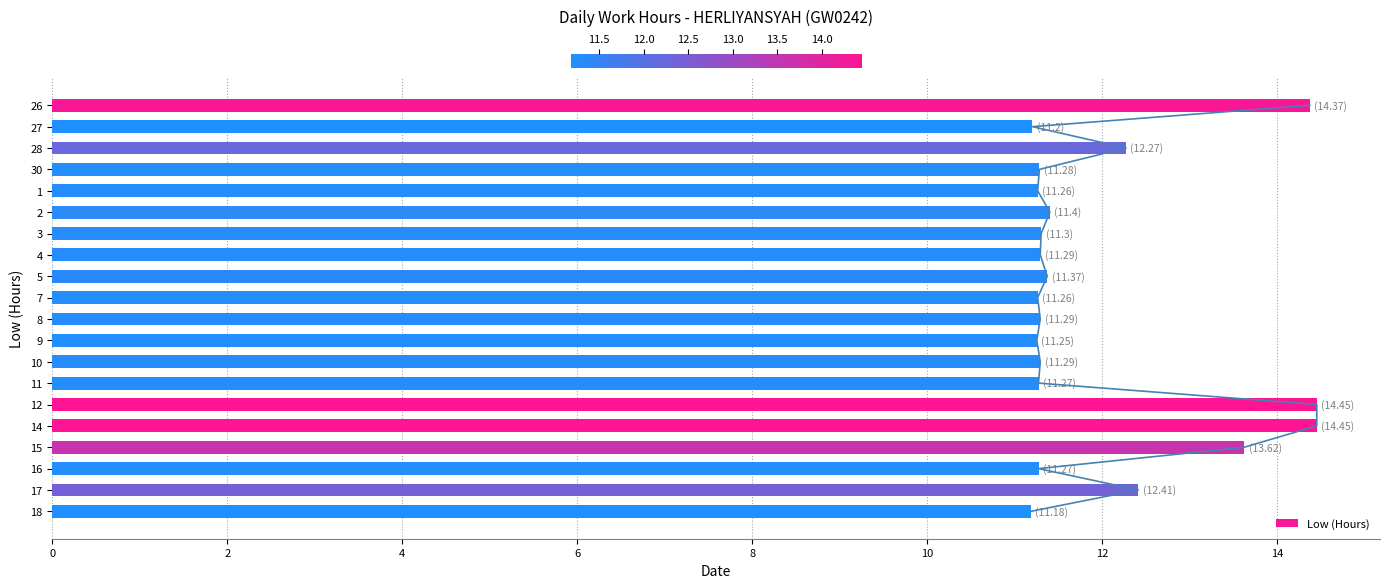

True or false: Low (Hours) has a value of 16.6 at 9.

False